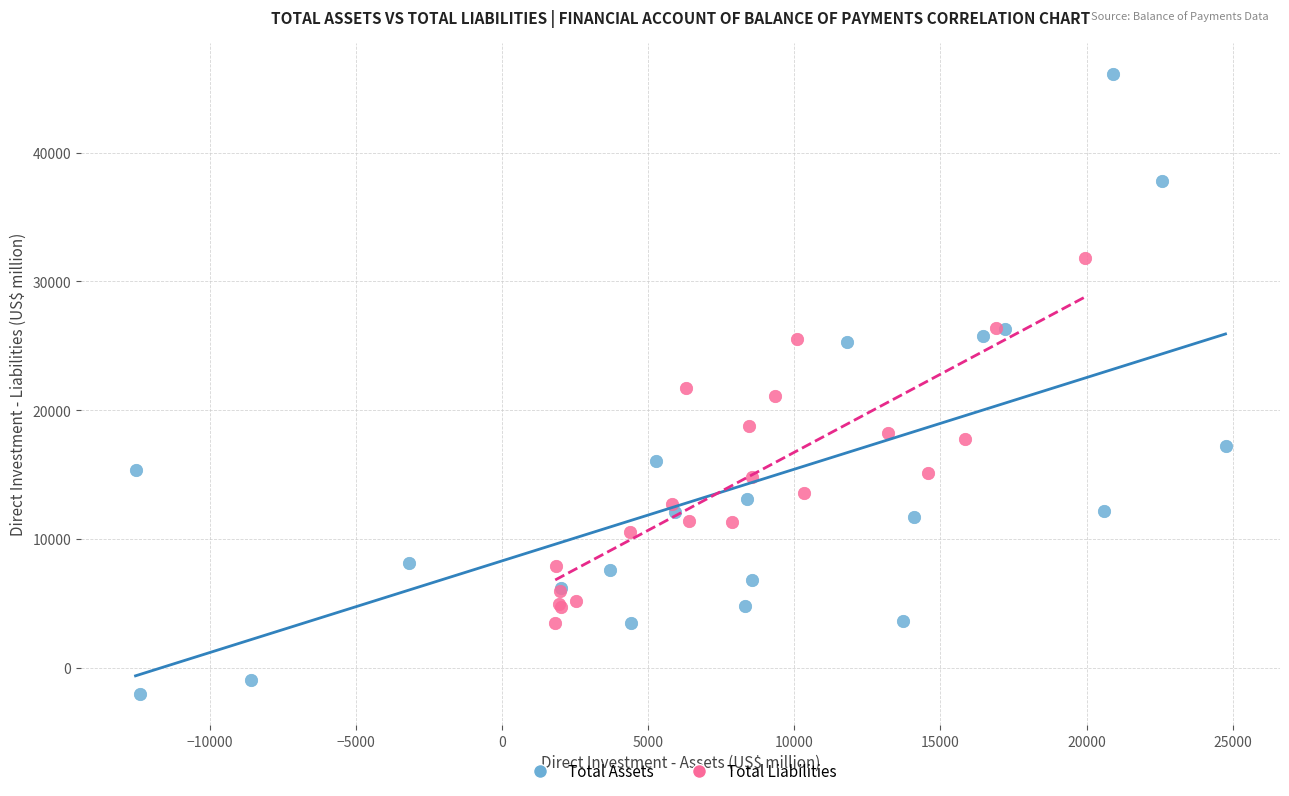

Which series has the largest Y range (max minus min)?

Total Assets